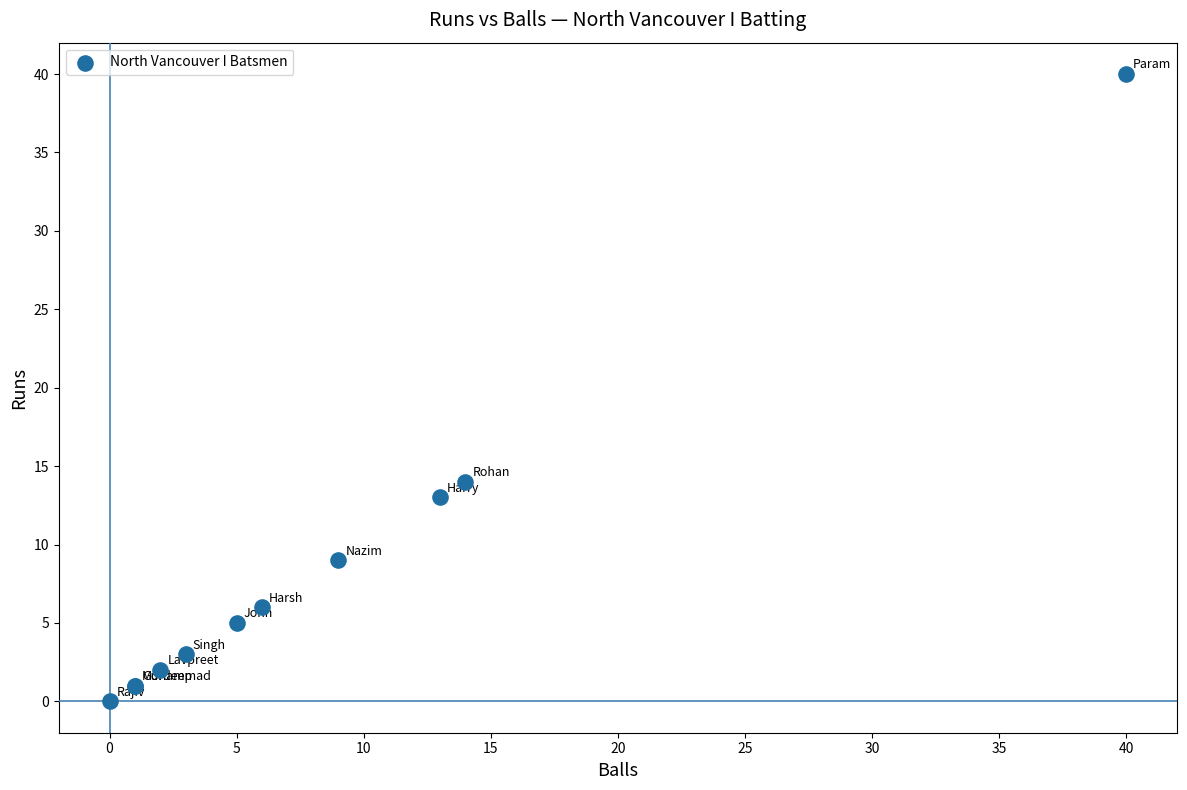

What Y value in the scatter plot is closest to 20?

14